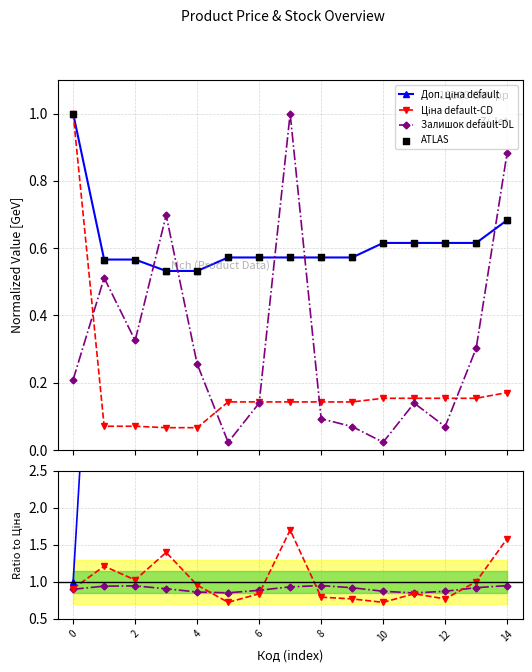

At how many categories does at least one series exceed 0?

15